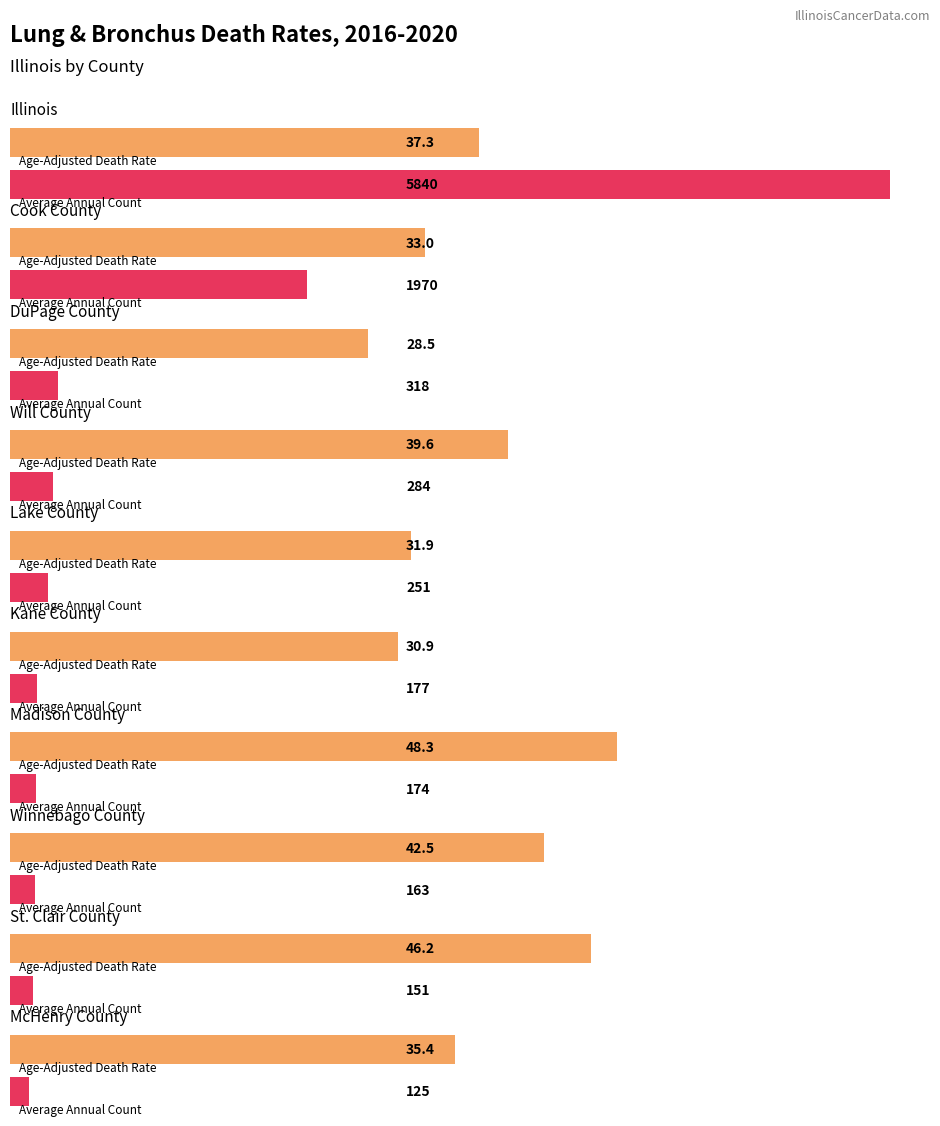

What is the value of the Age-Adjusted Death Rate bar at the 10th from the left?

35.4